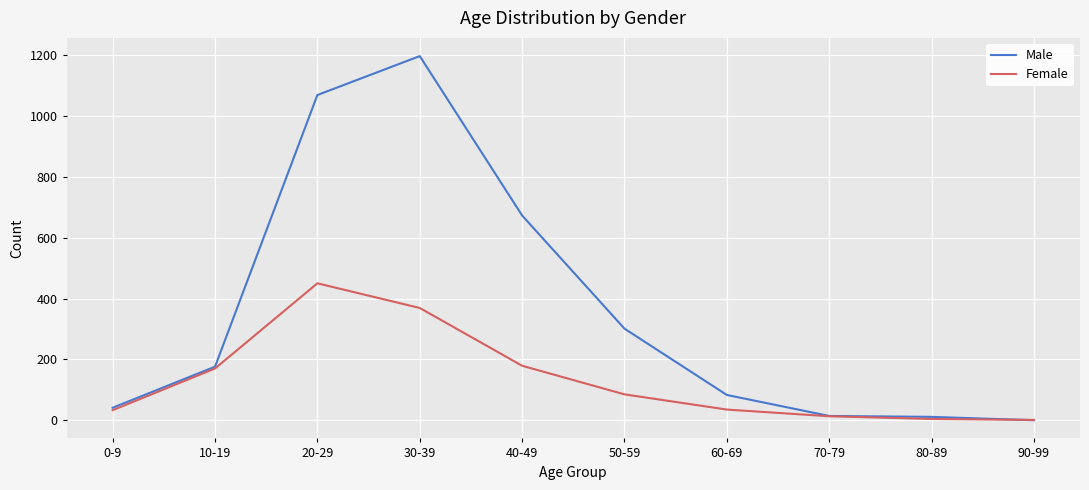

What position from the right is 0-9?

10